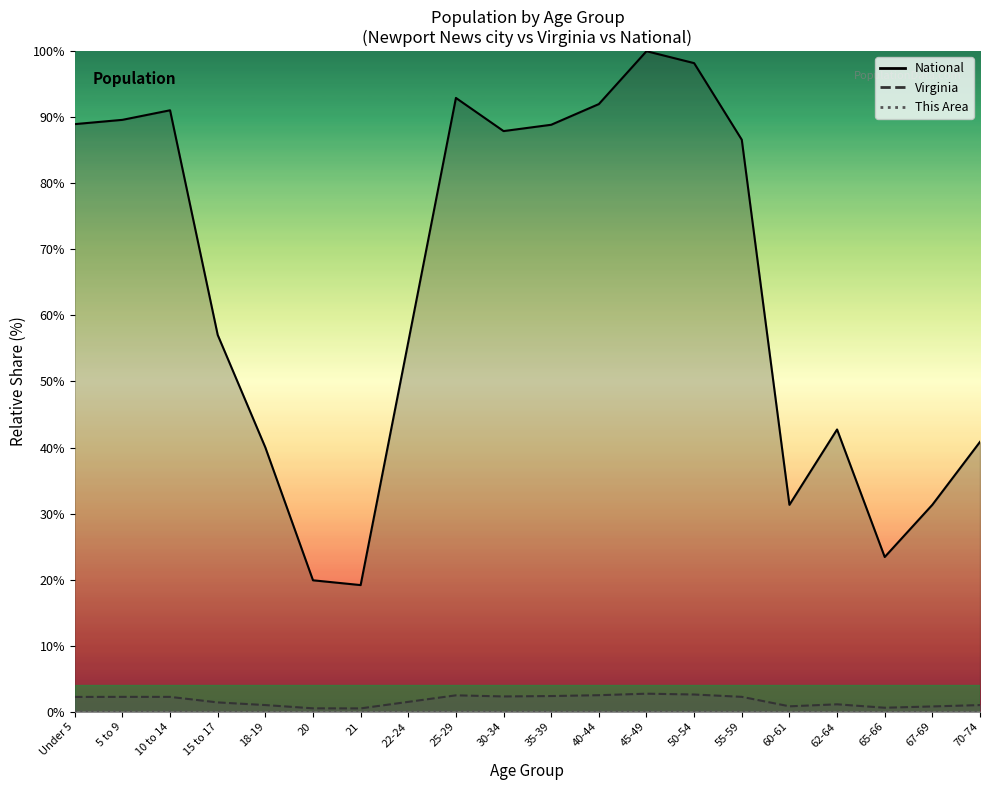

What is the approximate value of Virginia at 30-34?

2.3